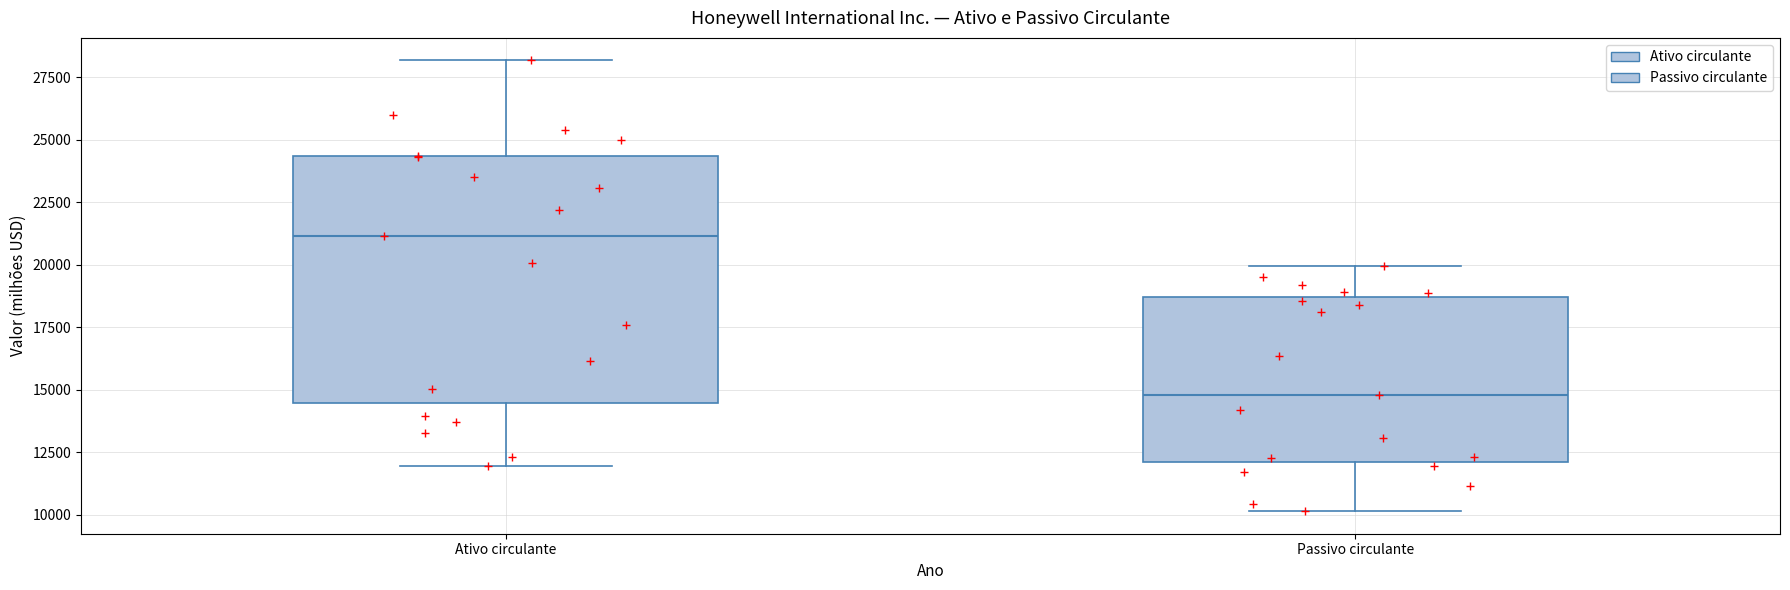

Reading left to right, transcribe this box plot: for each box, give where its median line is, the range the box spans, and where its two whiskers end, as read against the y-axis. The values are not printed on the chart, so give them approximately, as read against the axis.

Ativo circulante: median 21000, box 14500 to 24500, whiskers 12000 to 28000
Passivo circulante: median 15000, box 12000 to 18500, whiskers 10000 to 20000